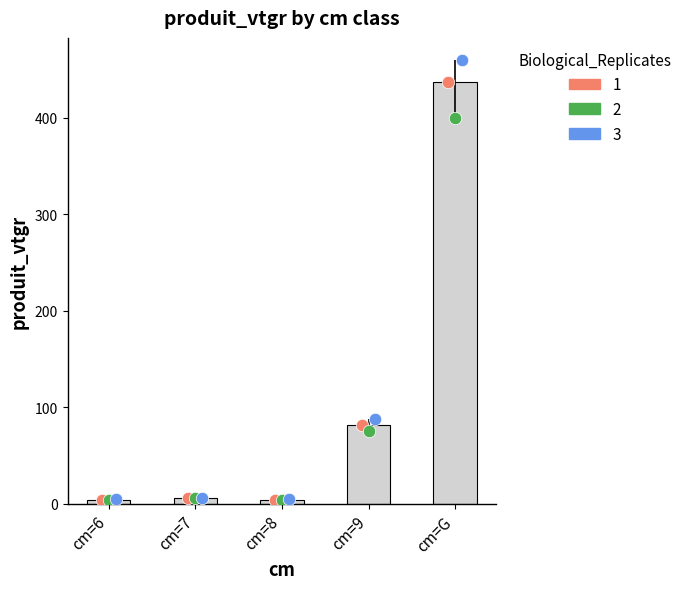

At which category is the sum across all series the highest?

cm=G